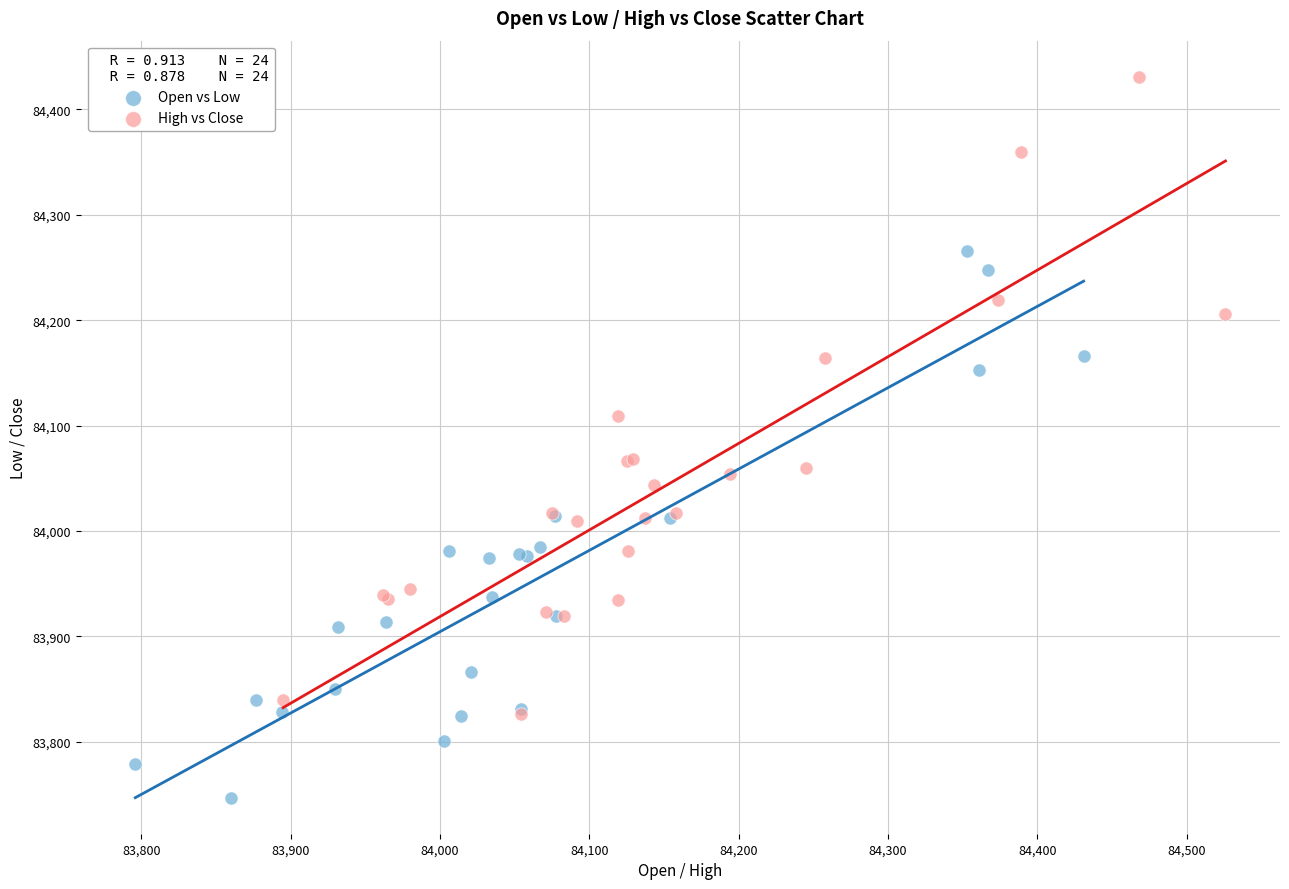

What are all the series names shown in the legend?

Open vs Low, High vs Close